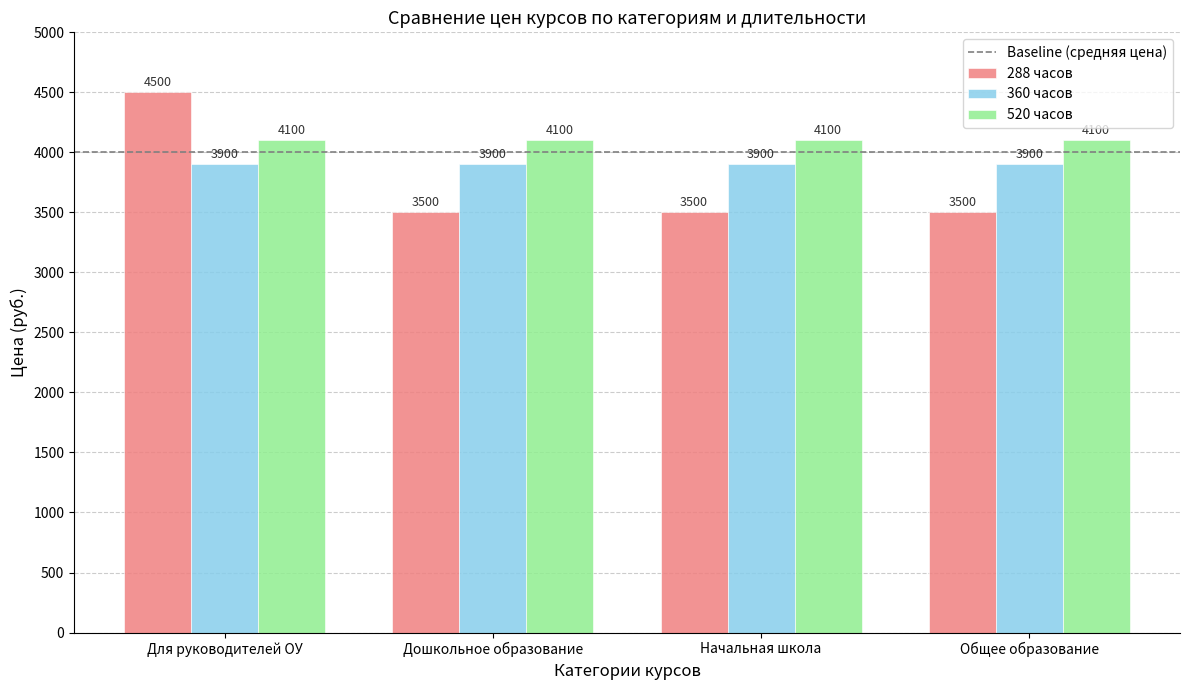

What is the value of the 288 часов bar at the 4th from the left?

3500